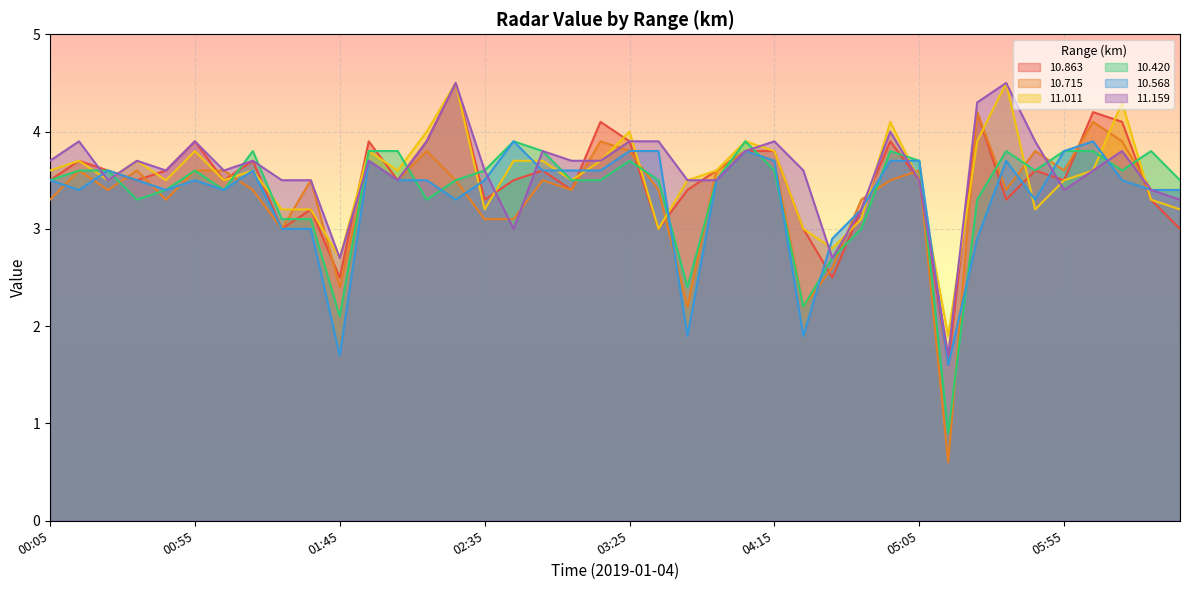

Reading left to right, what are all the values shown in this chart?

10.863: 3.5	3.7	3.6	3.5	3.6	3.9	3.5	3.7	3.0	3.2	2.5	3.9	3.5	3.9	4.5	3.3	3.5	3.6	3.4	4.1	3.9	3.0	3.4	3.6	3.8	3.8	3.0	2.5	3.2	3.9	3.5	1.6	4.2	3.3	3.6	3.5	4.2	4.1	3.3	3.0
10.715: 3.3	3.6	3.4	3.6	3.3	3.6	3.6	3.4	3.0	3.5	2.4	3.7	3.5	3.8	3.5	3.1	3.1	3.5	3.4	3.9	3.8	3.4	2.2	3.6	3.8	3.7	2.2	2.6	3.3	3.5	3.6	0.6	4.2	3.4	3.8	3.6	4.1	3.9	3.4	3.4
11.011: 3.6	3.7	3.5	3.7	3.5	3.8	3.5	3.6	3.2	3.2	2.7	3.8	3.6	4.0	4.5	3.2	3.7	3.7	3.5	3.7	4.0	3.0	3.5	3.6	3.9	3.8	3.0	2.8	3.1	4.1	3.5	1.9	3.9	4.5	3.2	3.5	3.6	4.3	3.3	3.2
10.420: 3.5	3.6	3.6	3.3	3.4	3.6	3.4	3.8	3.1	3.1	2.1	3.8	3.8	3.3	3.5	3.6	3.9	3.8	3.5	3.5	3.7	3.5	2.4	3.5	3.9	3.6	2.2	2.7	3.0	3.8	3.7	0.9	3.3	3.8	3.6	3.8	3.8	3.6	3.8	3.5
10.568: 3.5	3.4	3.6	3.5	3.4	3.5	3.4	3.6	3.0	3.0	1.7	3.7	3.5	3.5	3.3	3.5	3.9	3.6	3.6	3.6	3.8	3.8	1.9	3.5	3.8	3.7	1.9	2.9	3.2	3.7	3.7	1.6	2.9	3.7	3.3	3.8	3.9	3.5	3.4	3.4
11.159: 3.7	3.9	3.5	3.7	3.6	3.9	3.6	3.7	3.5	3.5	2.7	3.7	3.5	3.9	4.5	3.6	3.0	3.8	3.7	3.7	3.9	3.9	3.5	3.5	3.8	3.9	3.6	2.7	3.2	4.0	3.5	1.7	4.3	4.5	3.9	3.4	3.6	3.8	3.4	3.3